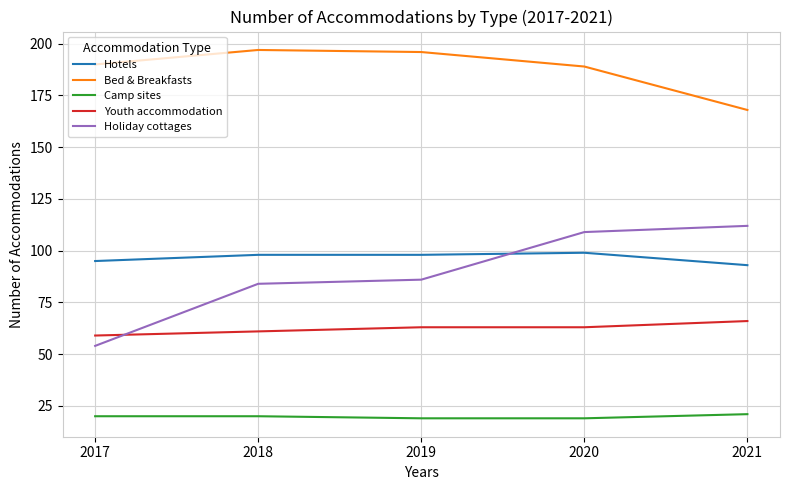

How many values in the Bed & Breakfasts series are below 190?

2